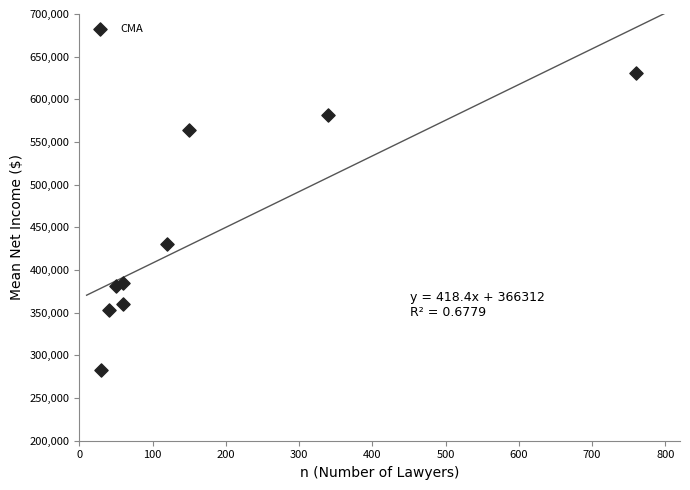

What is the range of Y values (max minus min)?

348270